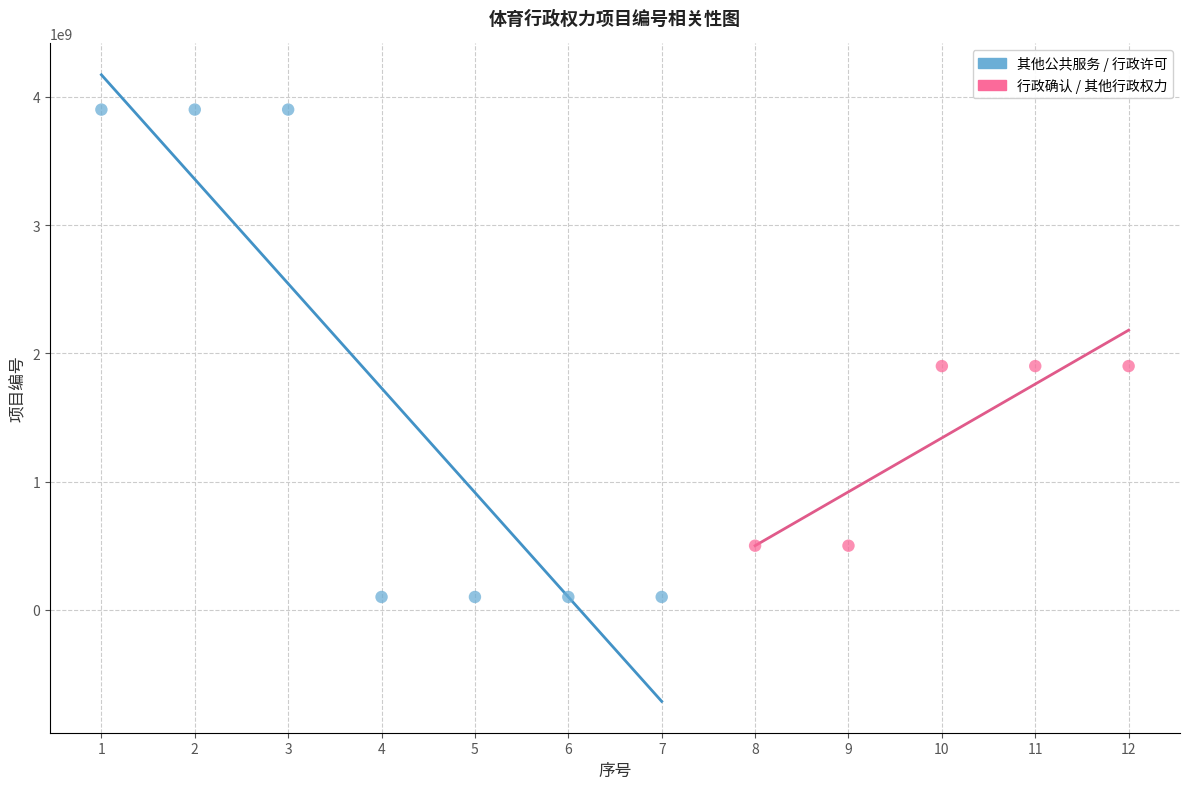

Which series has the largest Y range (max minus min)?

其他公共服务 / 行政许可